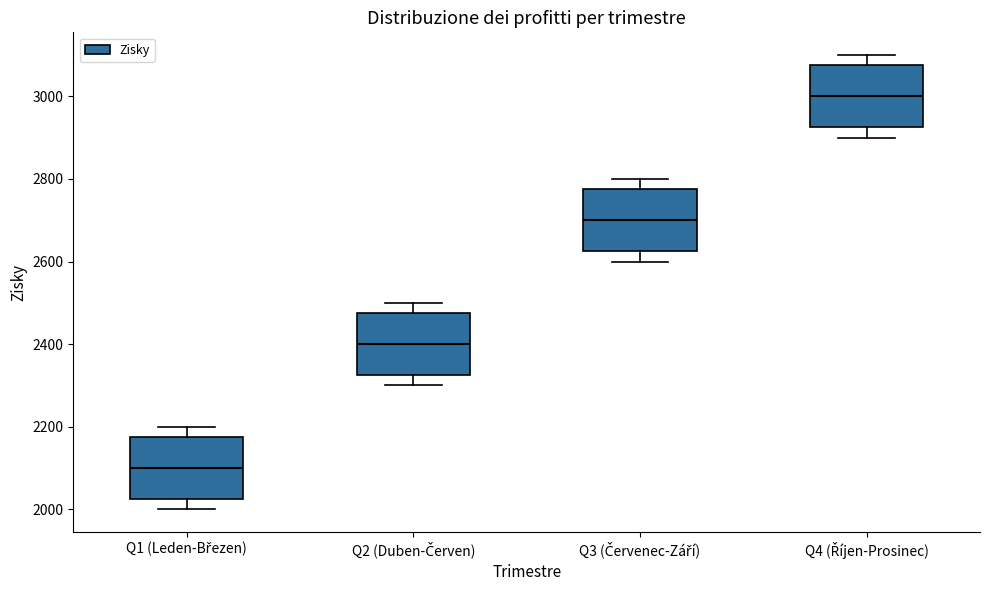

Reading left to right, read every box against the y-axis: the position of its median line, the range the box covers, and the ends of its whiskers. The values are not printed on the chart, so give them approximately, as read against the axis.

Q1 (Leden-Březen): median 2100, box 2020 to 2180, whiskers 2000 to 2200
Q2 (Duben-Červen): median 2400, box 2320 to 2480, whiskers 2300 to 2500
Q3 (Červenec-Září): median 2700, box 2620 to 2780, whiskers 2600 to 2800
Q4 (Říjen-Prosinec): median 3000, box 2920 to 3080, whiskers 2900 to 3100